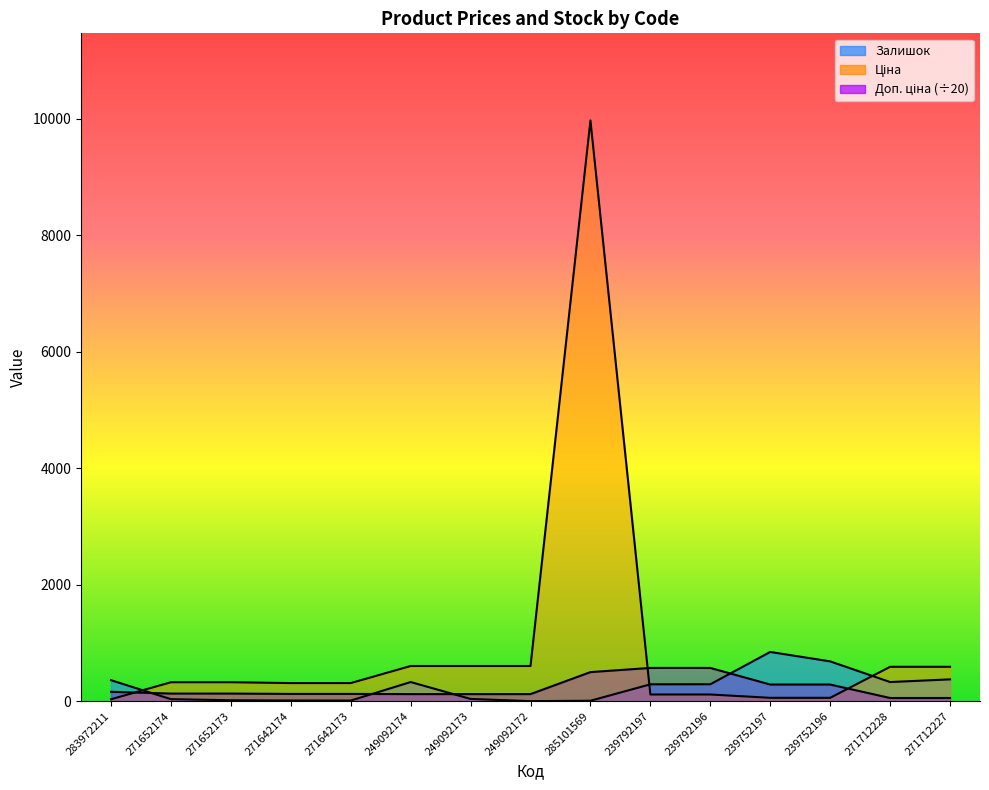

Which series ends up on top after the final intersection of Залишок and Ціна?

Ціна